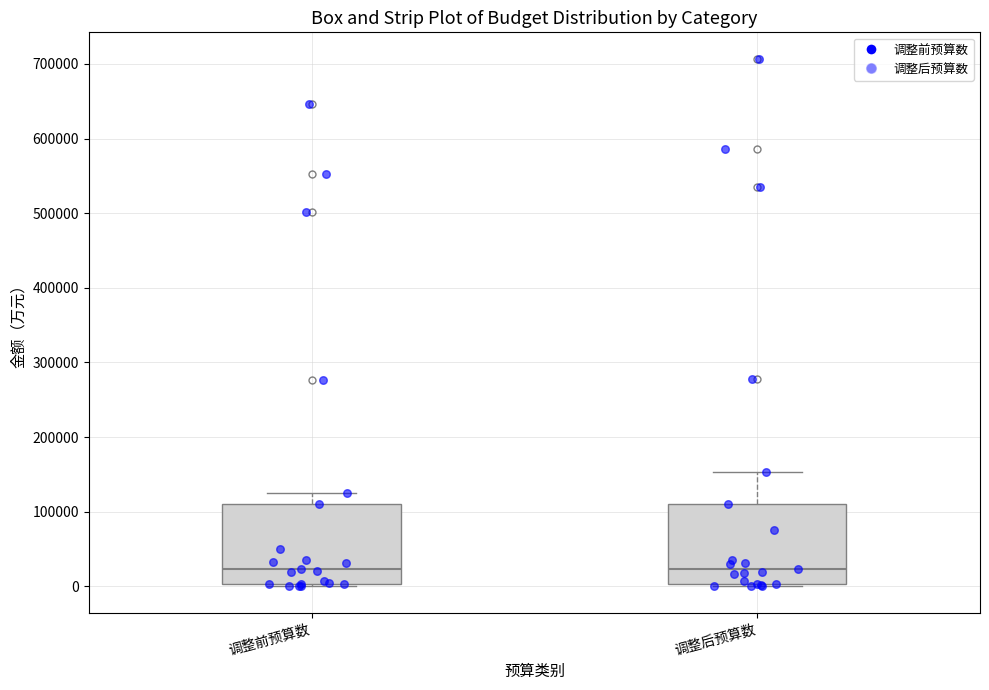

Reading left to right, read every box against the y-axis: the position of its median line, the range the box covers, and the ends of its whiskers. The values are not printed on the chart, so give them approximately, as read against the axis.

调整前预算数: median 20000, box 0 to 110000, whiskers 0 (just below the box's lower edge) to 130000
调整后预算数: median 20000, box 0 to 110000, whiskers 0 (just below the box's lower edge) to 150000